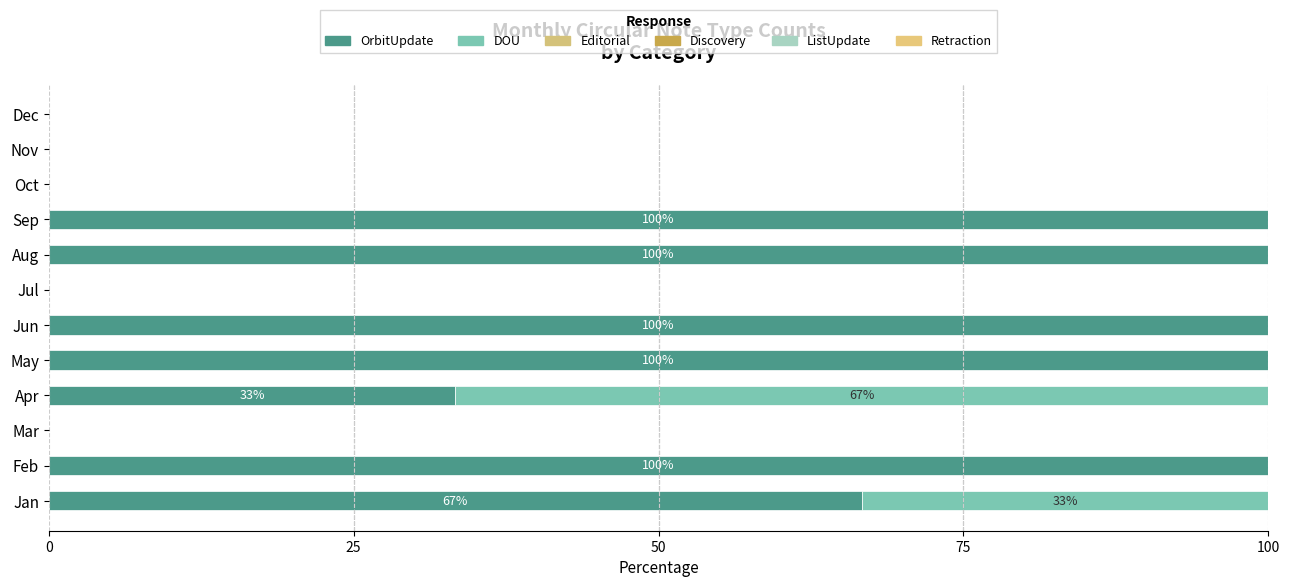

How many values in the OrbitUpdate series exceed 66?

6